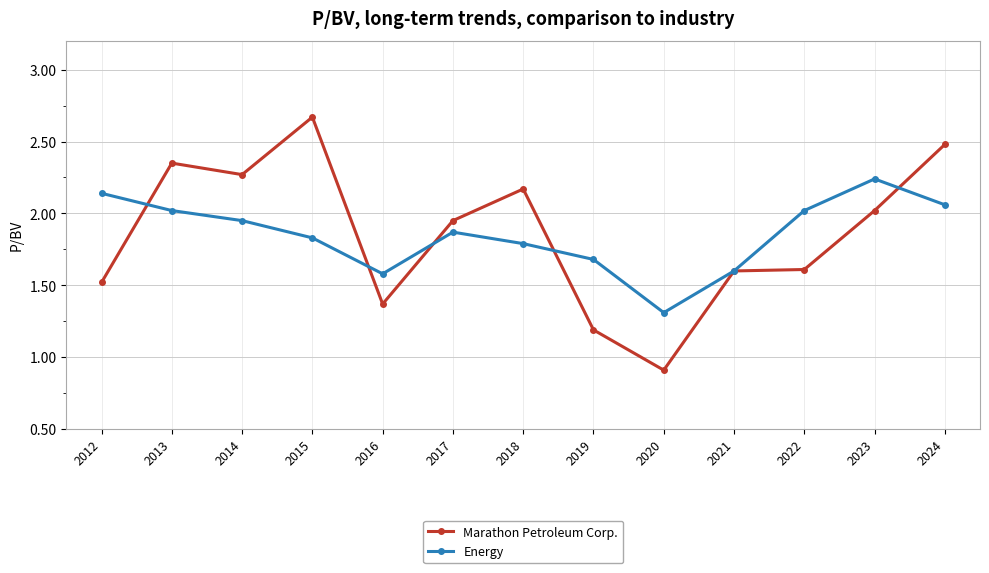

How many lines are shown in the chart?

2